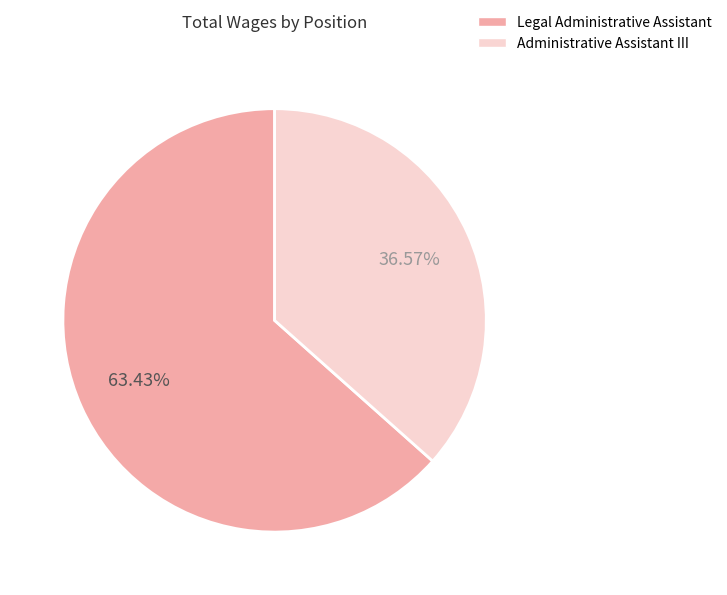

Does Administrative Assistant III represent more than half of the total?

No